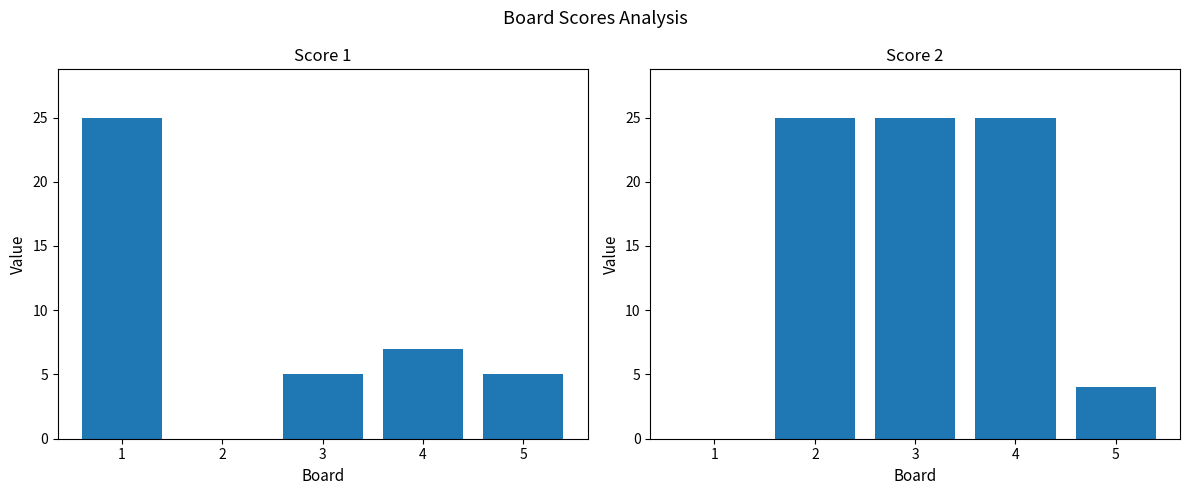

What is the difference between the highest and lowest values at 3?

20